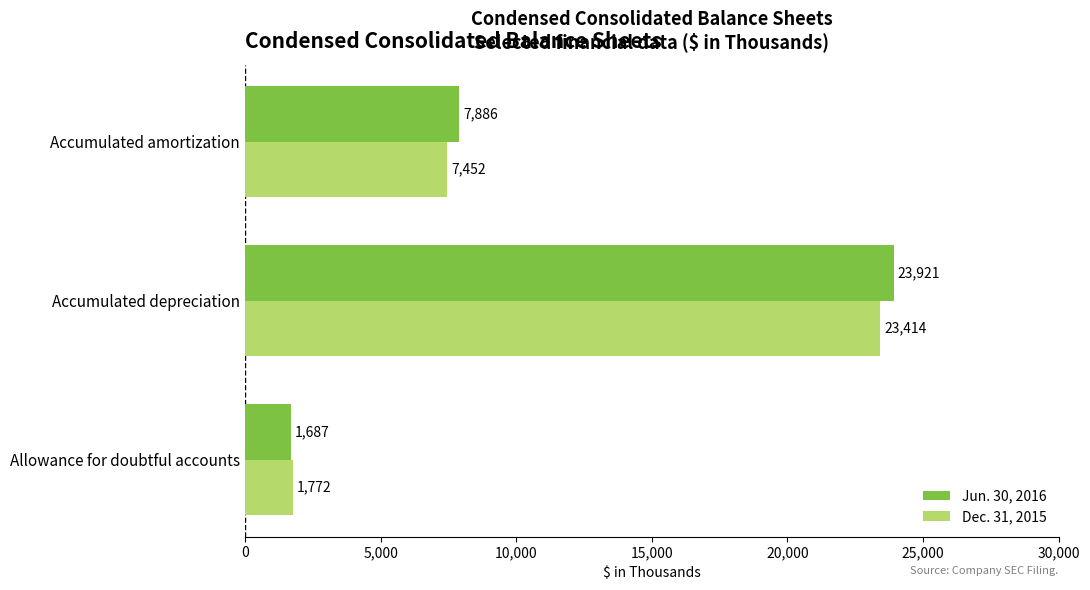

Rank the series by their maximum value, from highest to lowest.

Jun. 30, 2016, Dec. 31, 2015